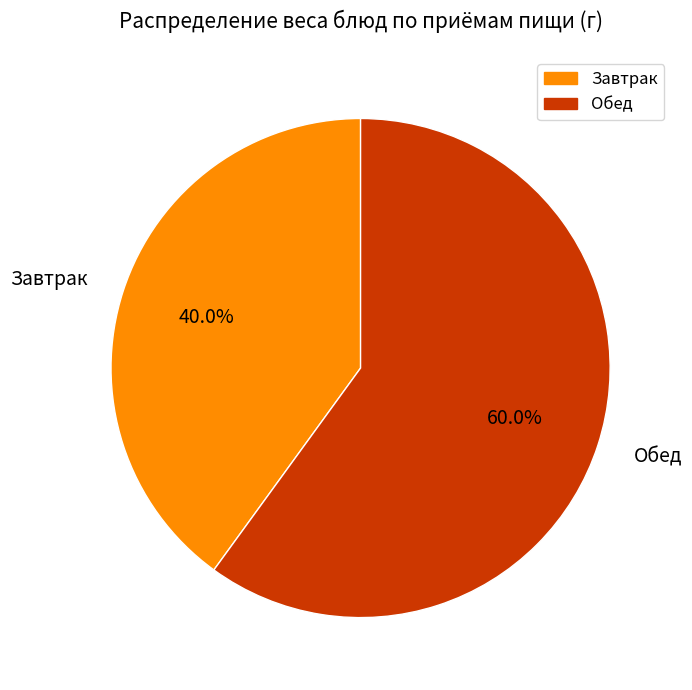

What is the largest slice in the pie chart?

Обед